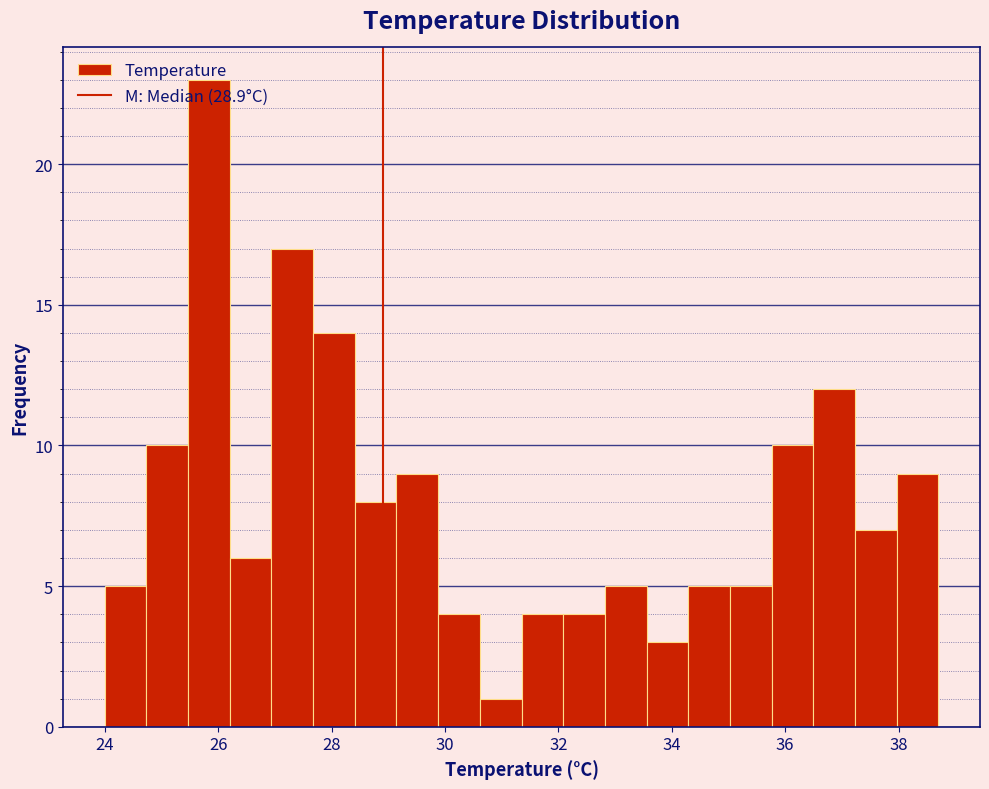

Around what value on the x-axis is the tallest bar? Give the approximate position of its centre, as read against the axis.

25.8